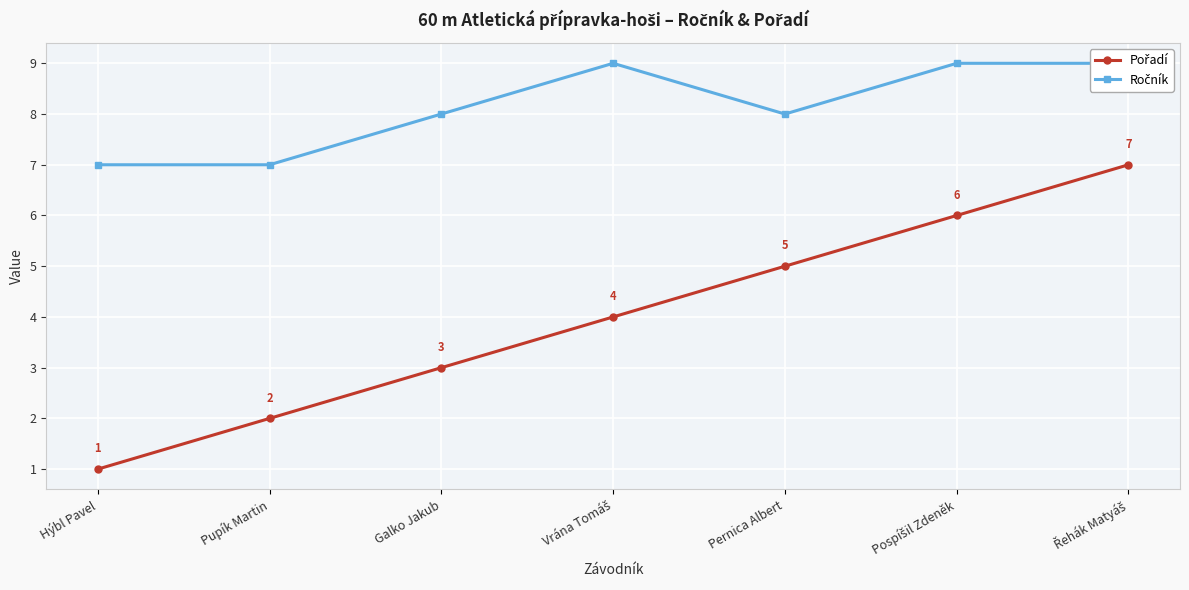

What is the label of the 3rd point from the right?

Pernica Albert